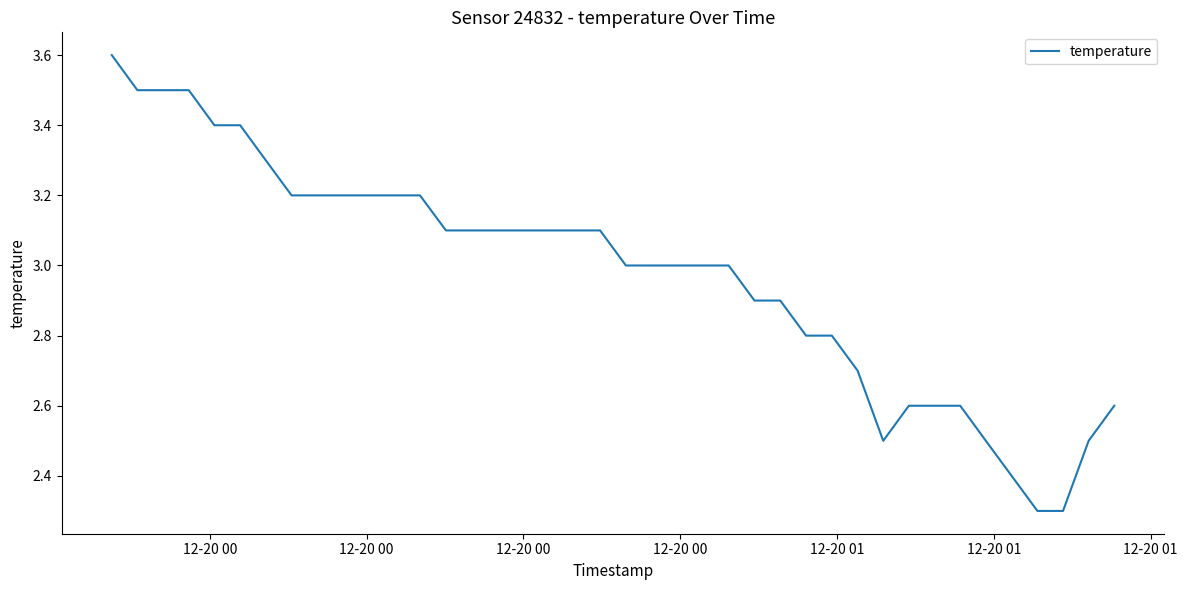

Reading right to left, extract all data points from this chart.

2.6	2.5	2.3	2.3	2.4	2.5	2.6	2.6	2.6	2.5	2.7	2.8	2.8	2.9	2.9	3.0	3.0	3.0	3.0	3.0	3.1	3.1	3.1	3.1	3.1	3.1	3.1	3.2	3.2	3.2	3.2	3.2	3.2	3.3	3.4	3.4	3.5	3.5	3.5	3.6